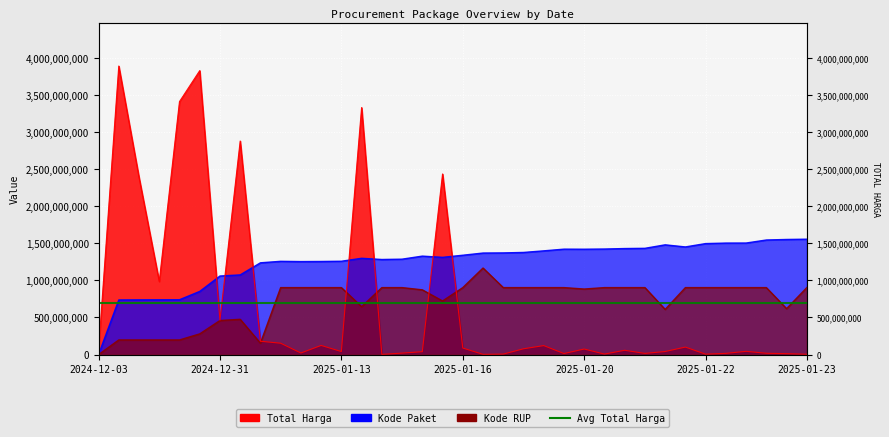

What is the difference between the maximum and minimum values in the Kode Paket series?

1555760640.0